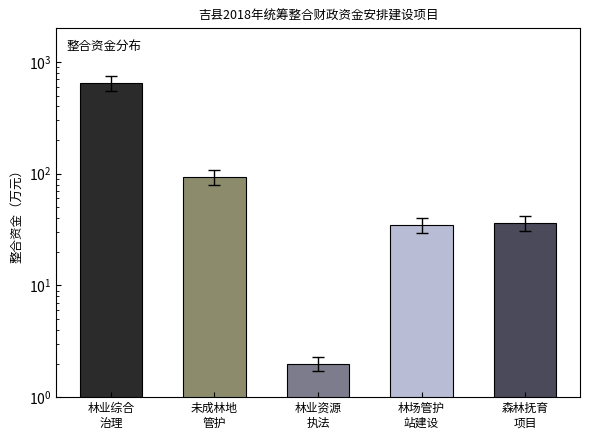

What is the sum of all values?

817.0